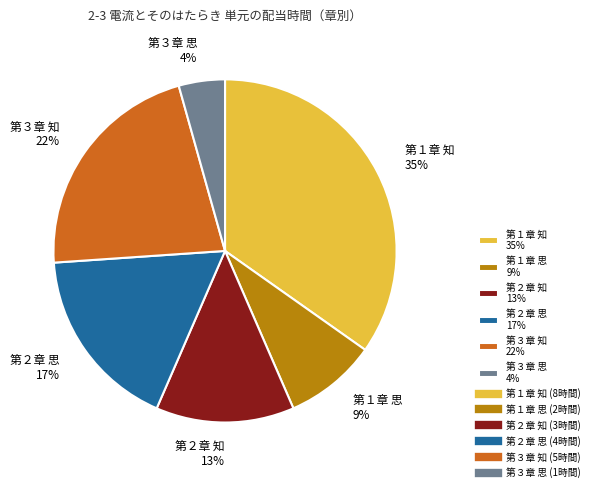

The 第２章 知 13% slice represents 7% of the pie. True or false?

False